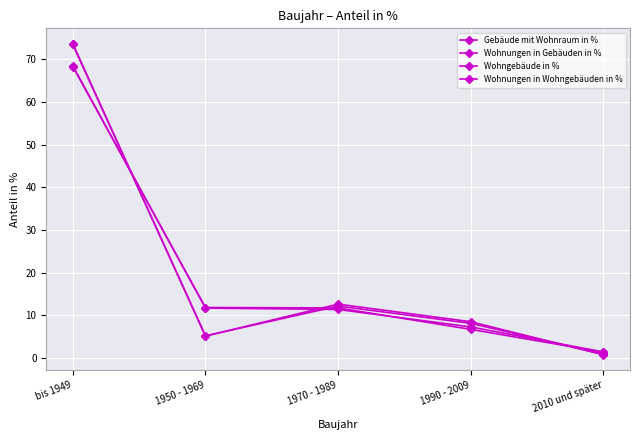

Does the chart have visible grid lines?

Yes